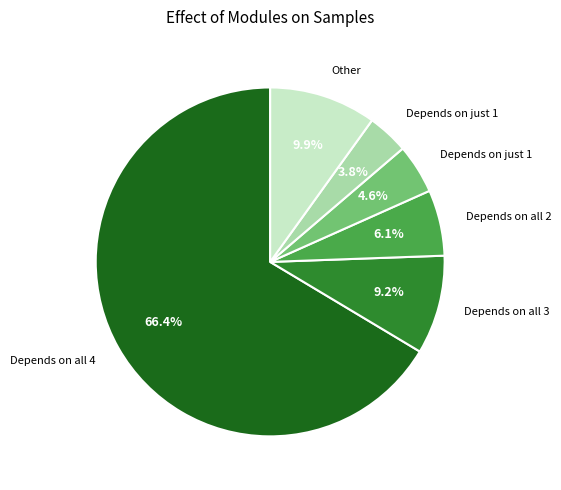

How many segments does this pie chart have?

6